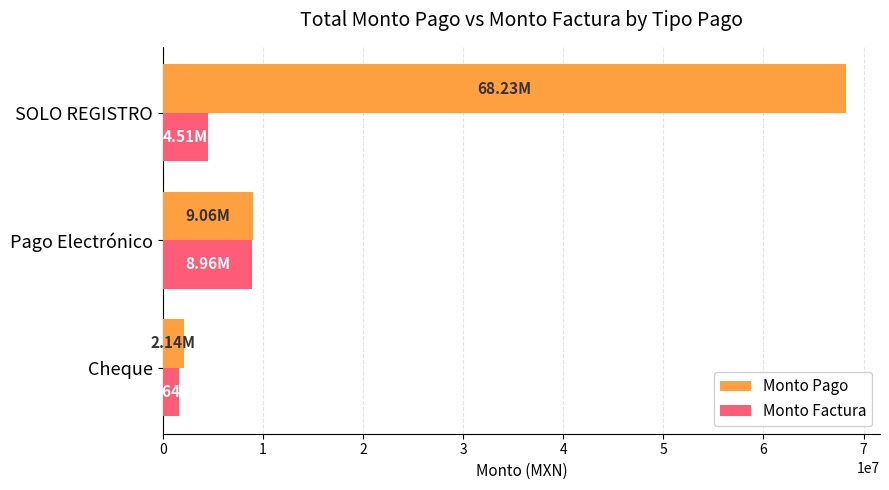

List the labels in order of Monto Pago value, largest first.

SOLO REGISTRO, Pago Electrónico, Cheque